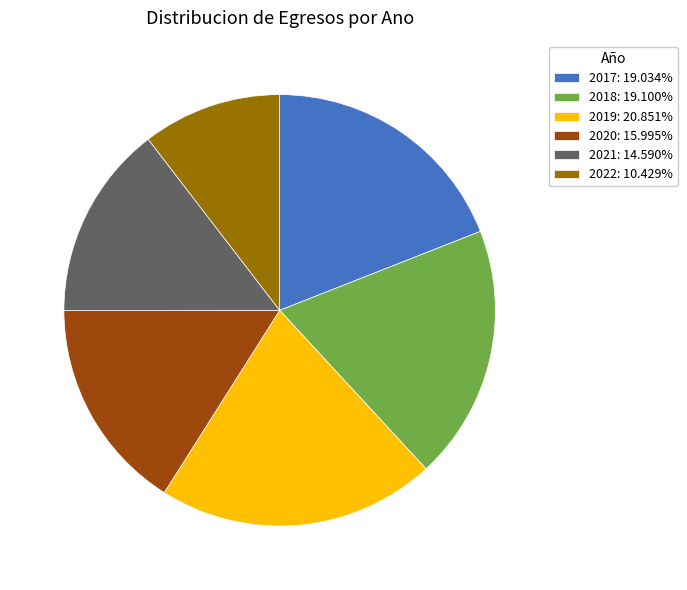

Is it true that 2020 is 1% of the pie?

False